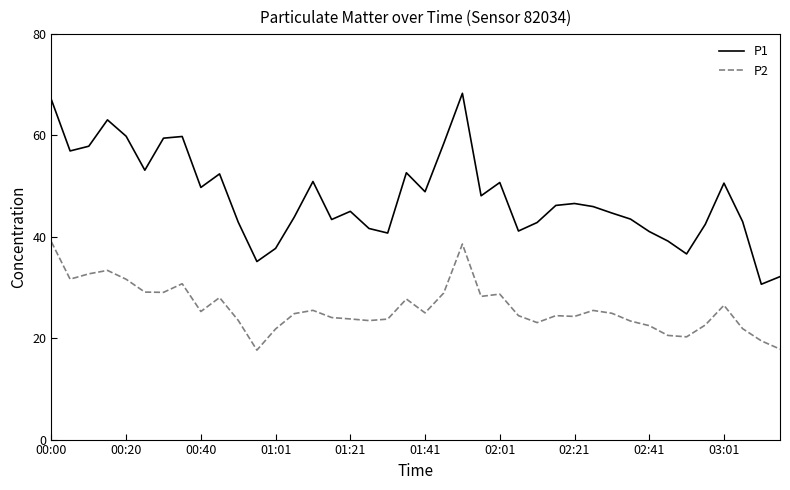

True or false: P2 and P1 intersect in this chart.

False